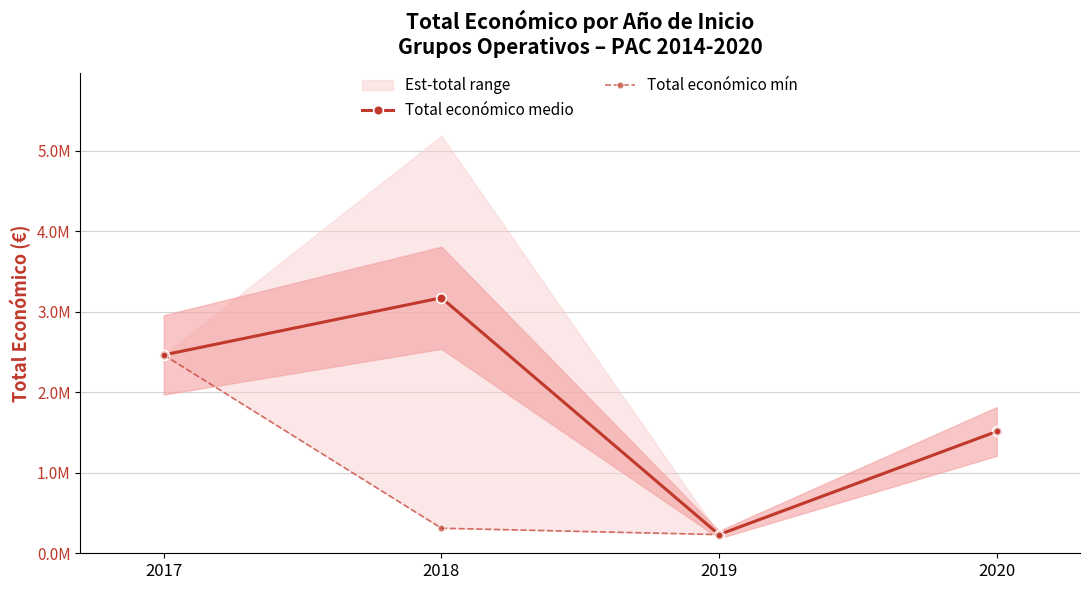

True or false: Total económico medio and Total económico mín intersect in this chart.

False